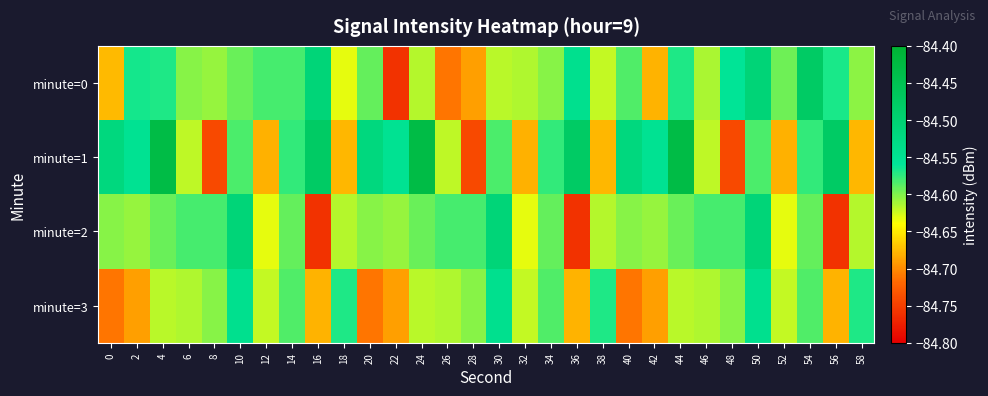

List the series in order of their peak value, lowest first.

minute=3, minute=2, minute=0, minute=1